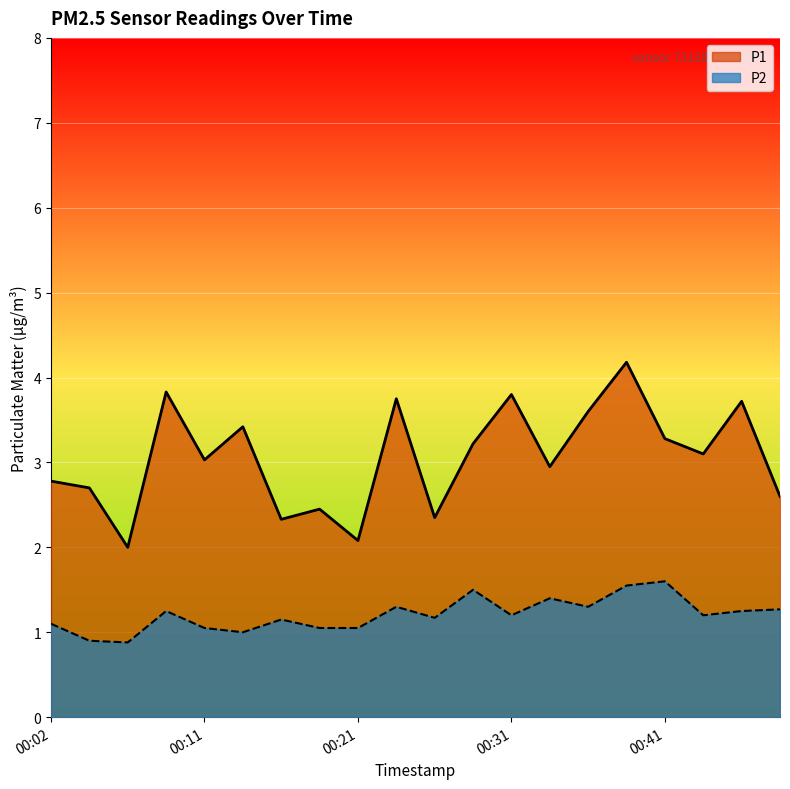

At which category is the sum across all series the highest?

00:38